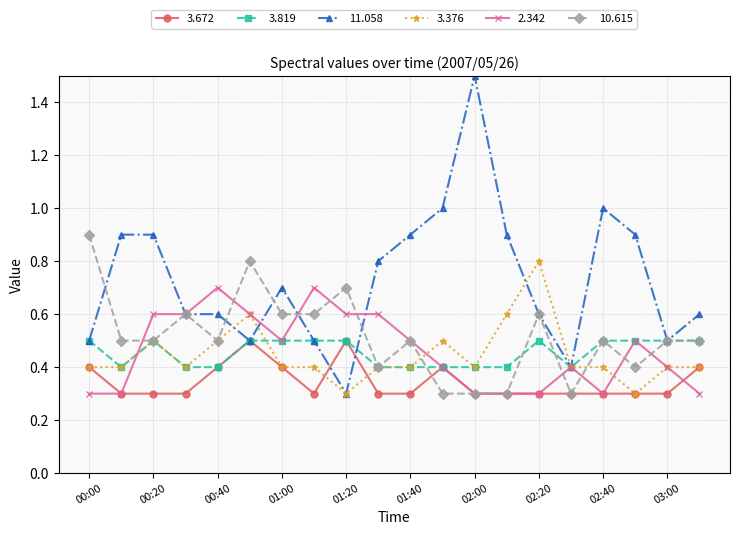

What is the value of the 11.058 point at the 20th from the left?

0.6